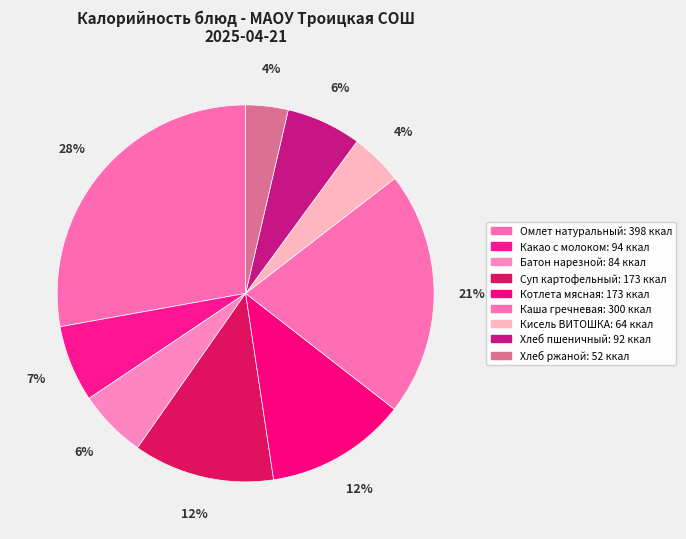

To the nearest percent, what is the average slice percentage?

11%